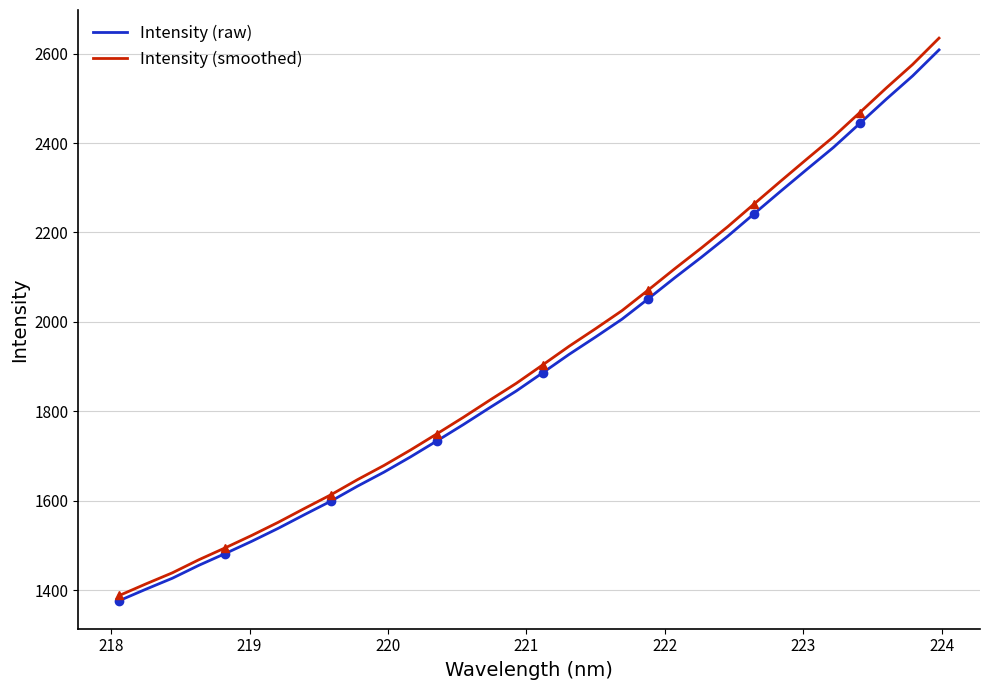

What is the average value of the Intensity (raw) series?

1910.9